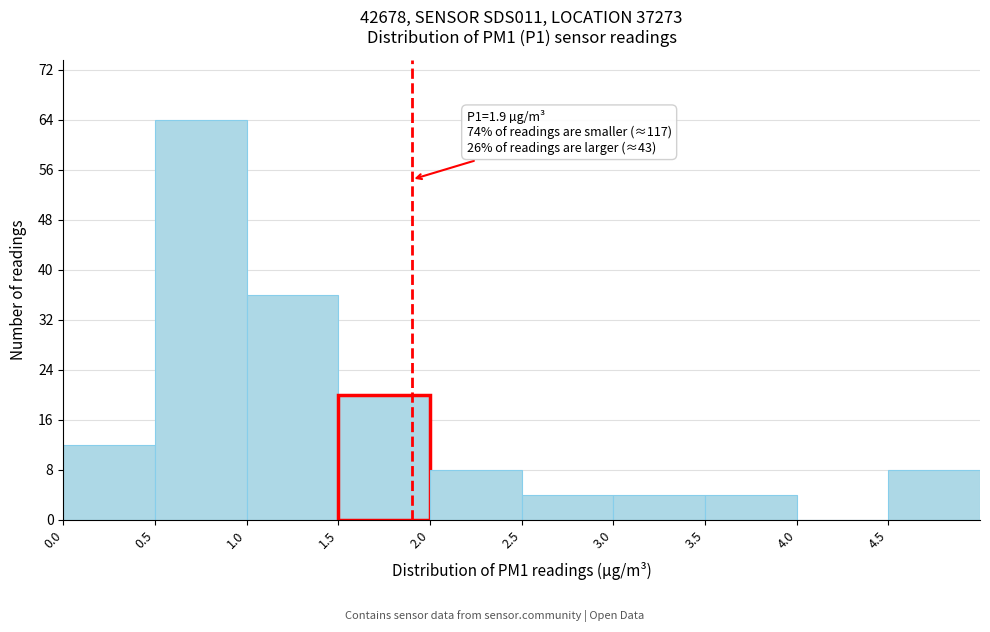

Which range on the x-axis has the tallest bar?

0.5 to 1.0